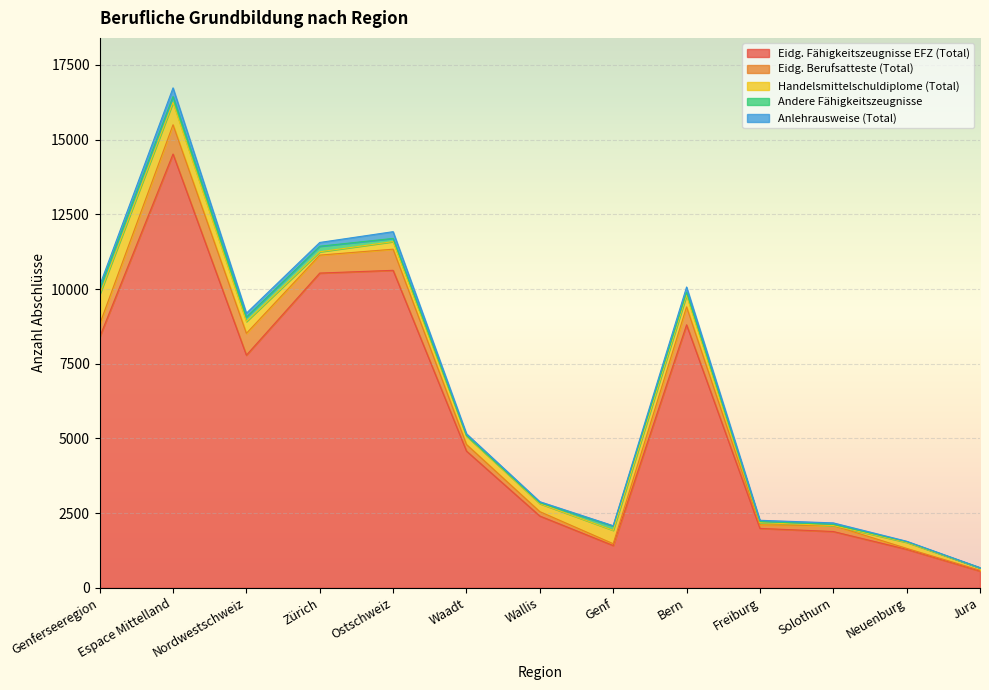

Is the value of Eidg. Berufsatteste (Total) at Jura greater than the value of Anlehrausweise (Total) at Wallis?

No